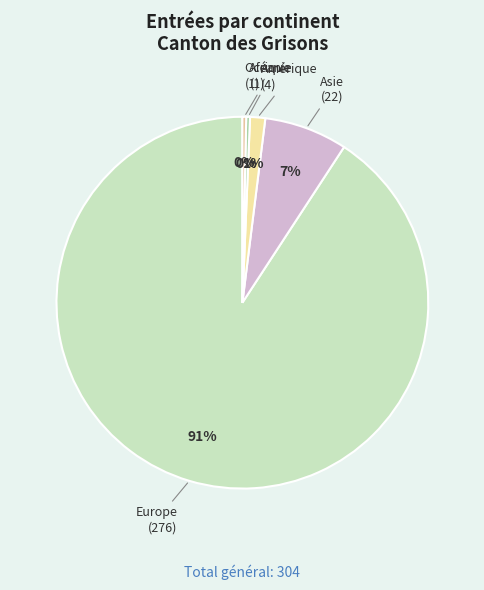

Do Afrique (1) and Amérique (4) together represent more than half of the pie?

No